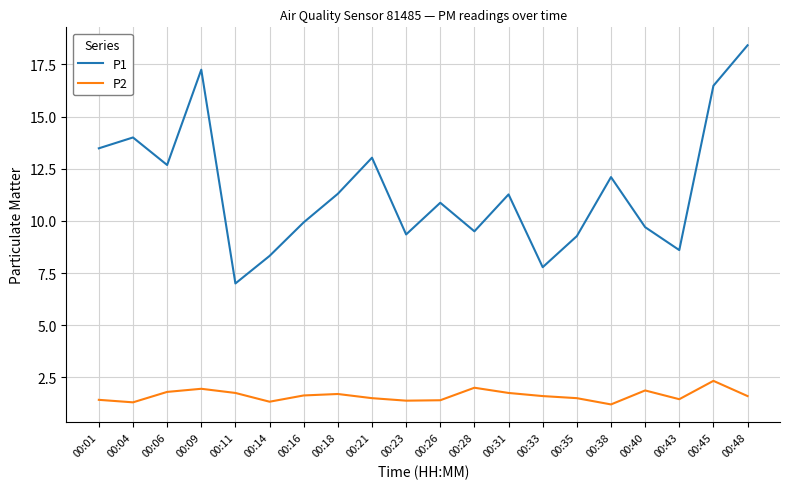

True or false: P2 and P1 cross at least once.

False